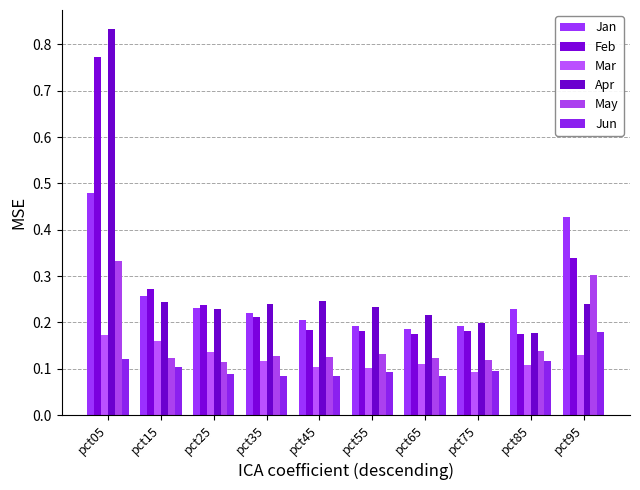

At which category is the sum across all series the highest?

pct05